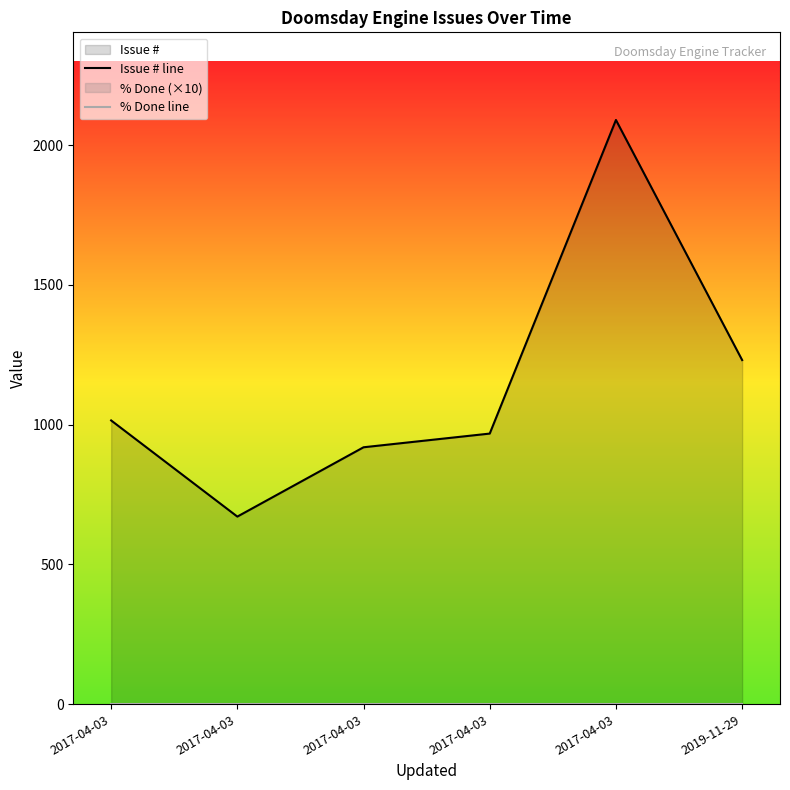

Is it true that Issue # line equals 534 at 2017-04-03?

False